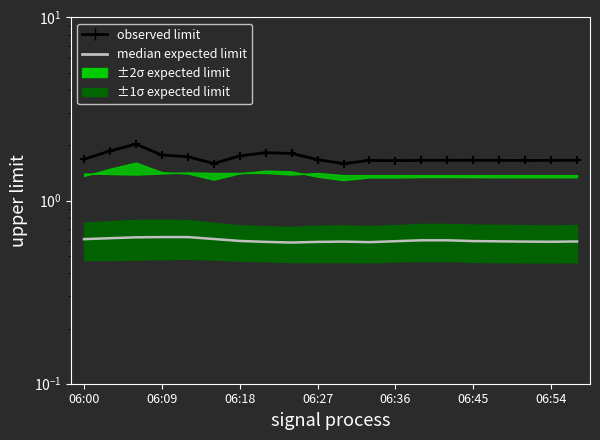

How many interior local peaks does the observed limit series have?

4